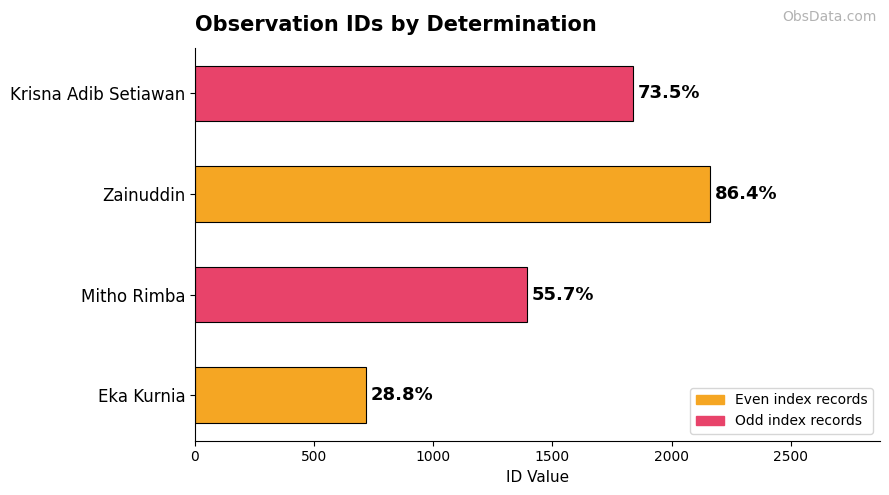

How many bars are there in total?

4